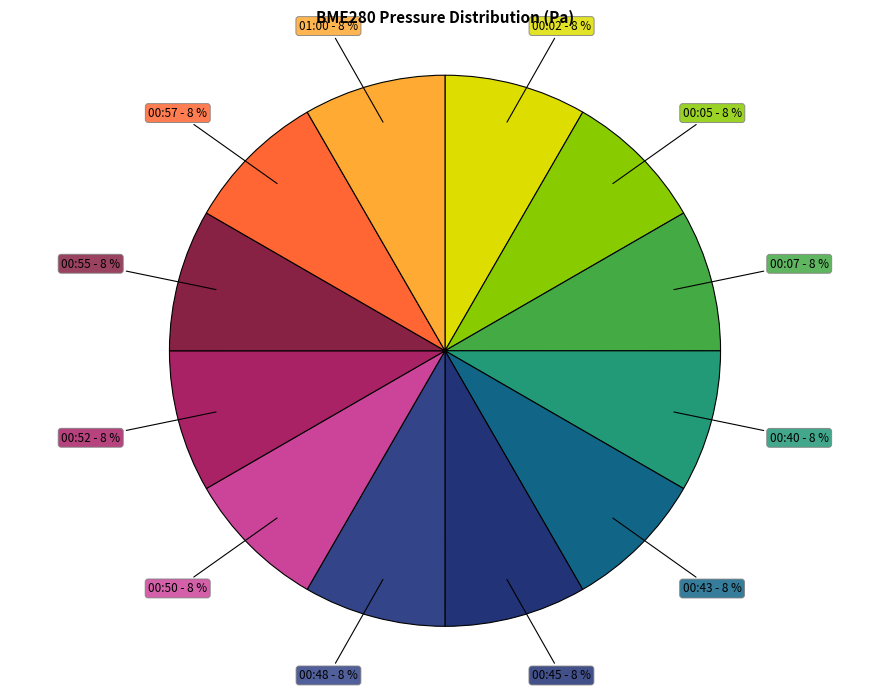

Is there any slice that represents more than half of the pie?

No